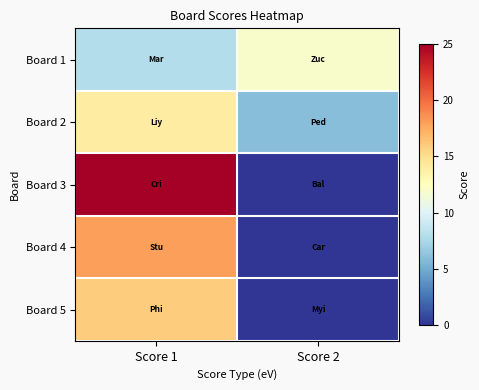

List the series in order of their peak value, lowest first.

Board 1, Board 2, Board 5, Board 4, Board 3